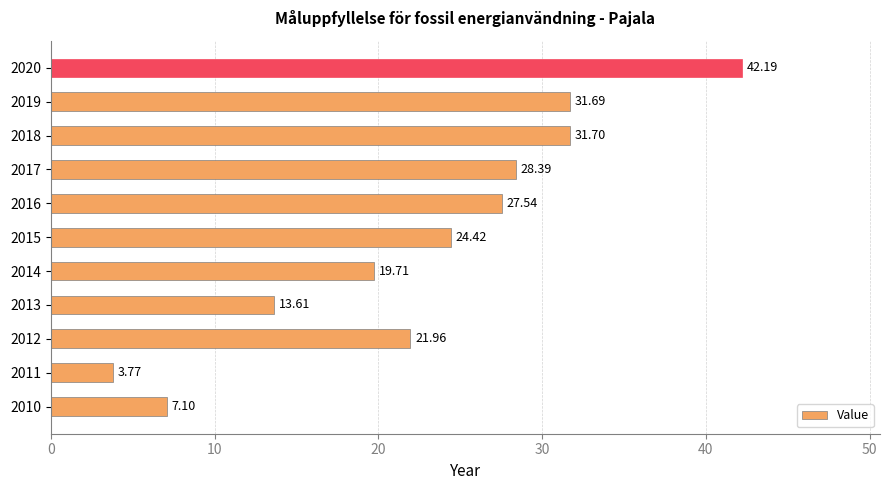

List the labels in order of value, largest first.

2020, 2018, 2019, 2017, 2016, 2015, 2012, 2014, 2013, 2010, 2011